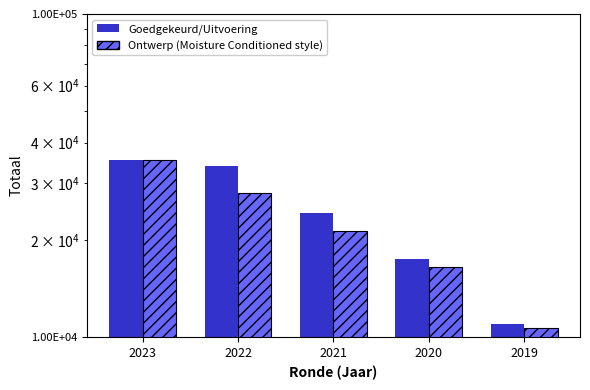

True or false: Ontwerp/Opmaak has a value of 18004 at 2023.

False